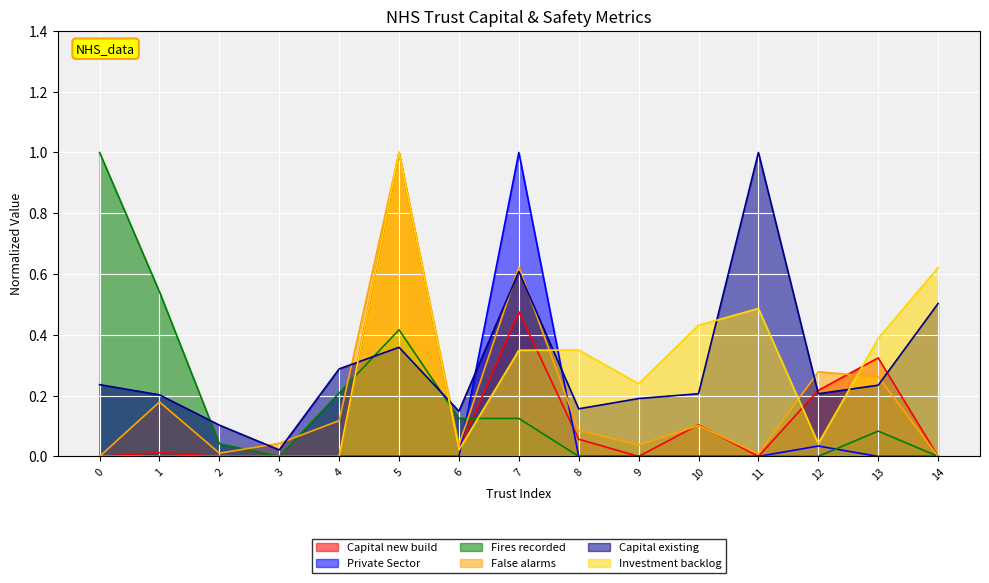

Which series has the largest range (max minus min)?

Capital new build